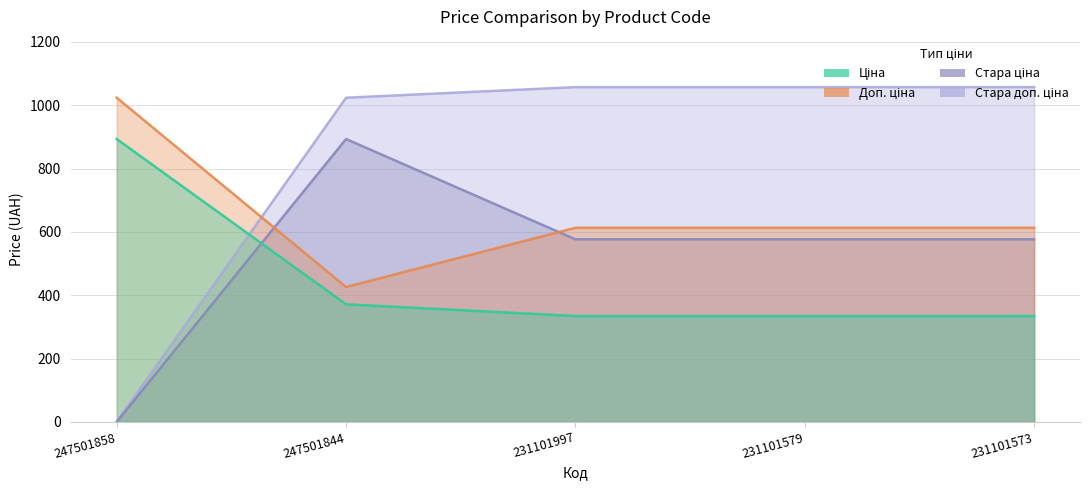

What is the difference between the Доп. ціна values at 231101997 and 247501844?

187.0